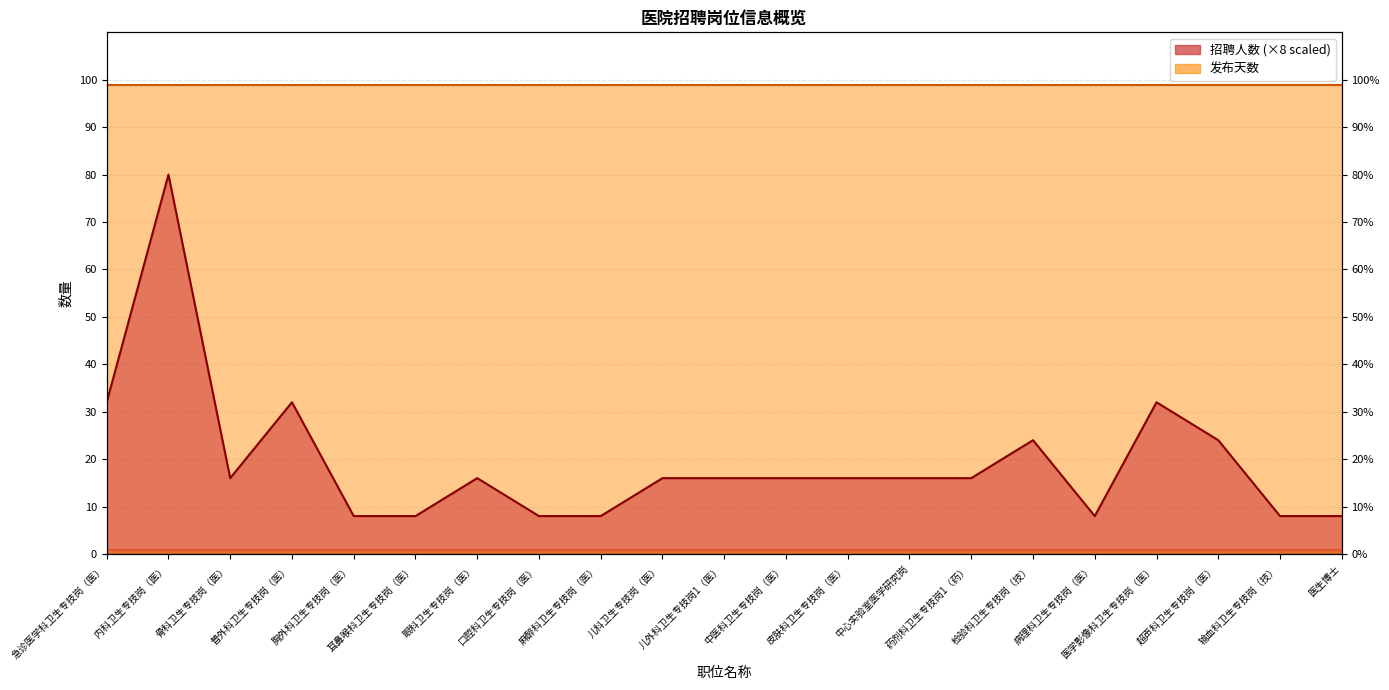

At which label is the value closest to 44?

急诊医学科卫生专技岗（医）